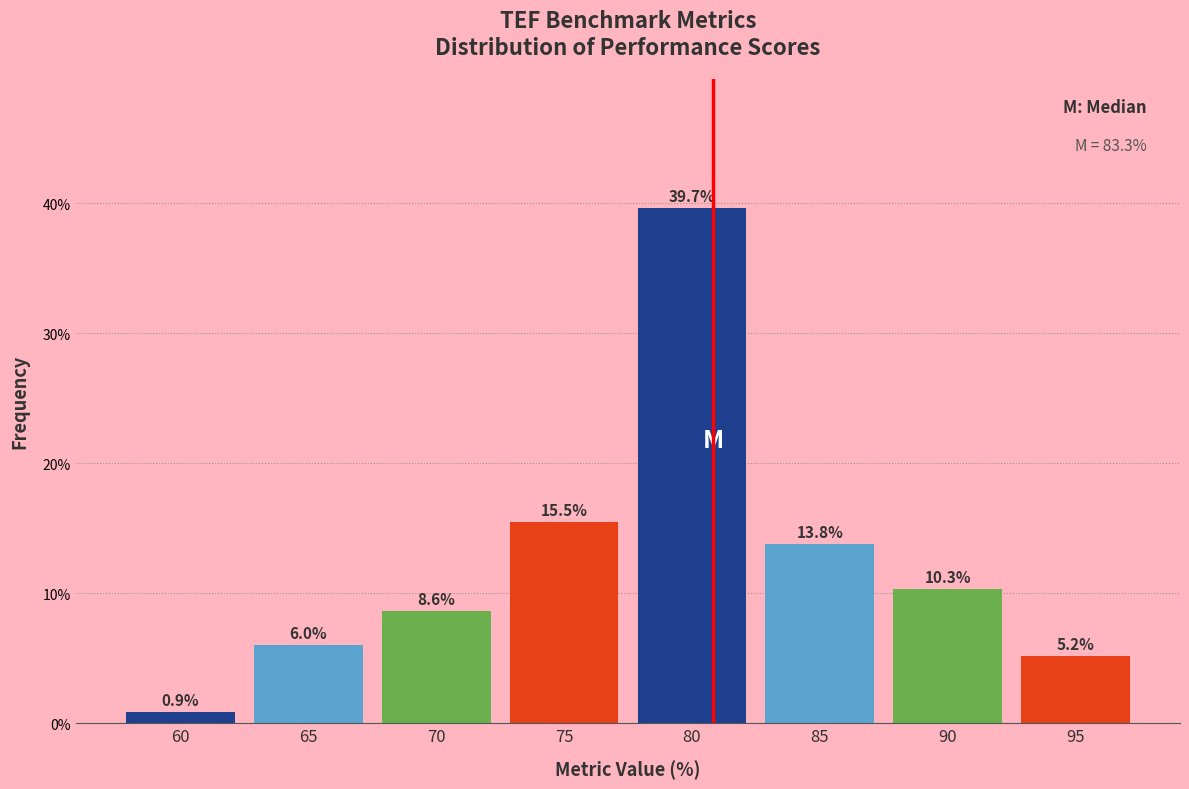

Reading left to right, transcribe all the data shown in this chart.

60=0.9	65=6.0	70=8.6	75=15.5	80=39.7	85=13.8	90=10.3	95=5.2